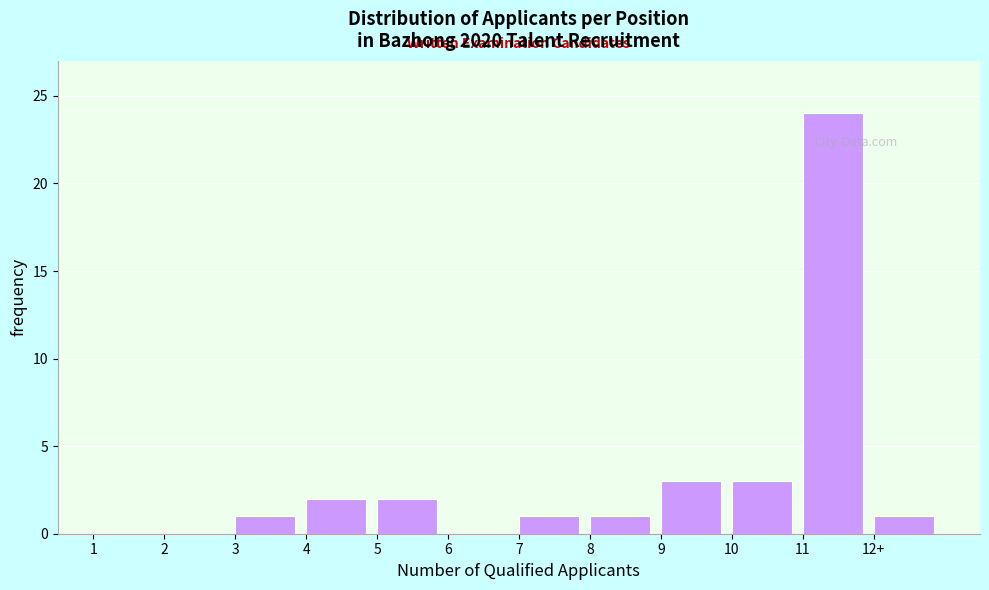

Reading left to right, list all the values displayed in this chart.

1=0	2=0	3=1	4=2	5=2	6=0	7=1	8=1	9=3	10=3	11=24	12+=1